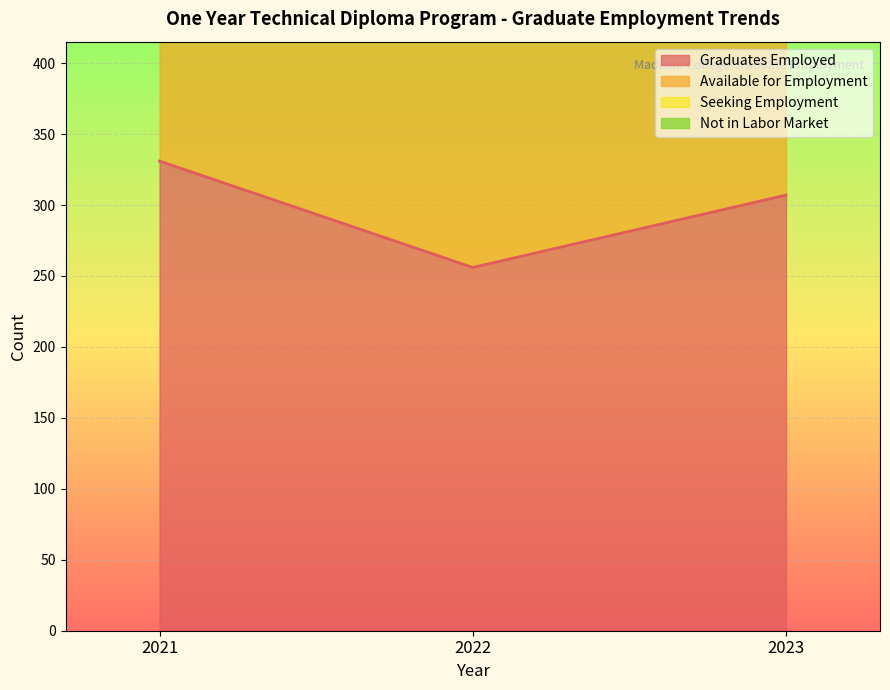

Reading left to right, list all the values displayed in this chart.

Graduates Employed: 2021=331	2022=256	2023=307
Available for Employment: 2021=722	2022=540	2023=668
Seeking Employment: 2021=855	2022=685	2023=843